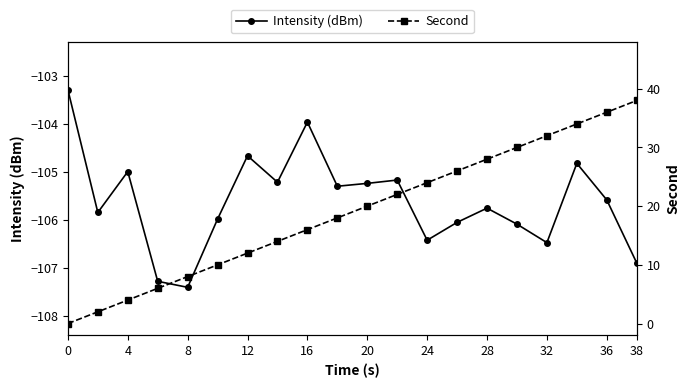

True or false: Intensity (dBm) and Second cross at least once.

False